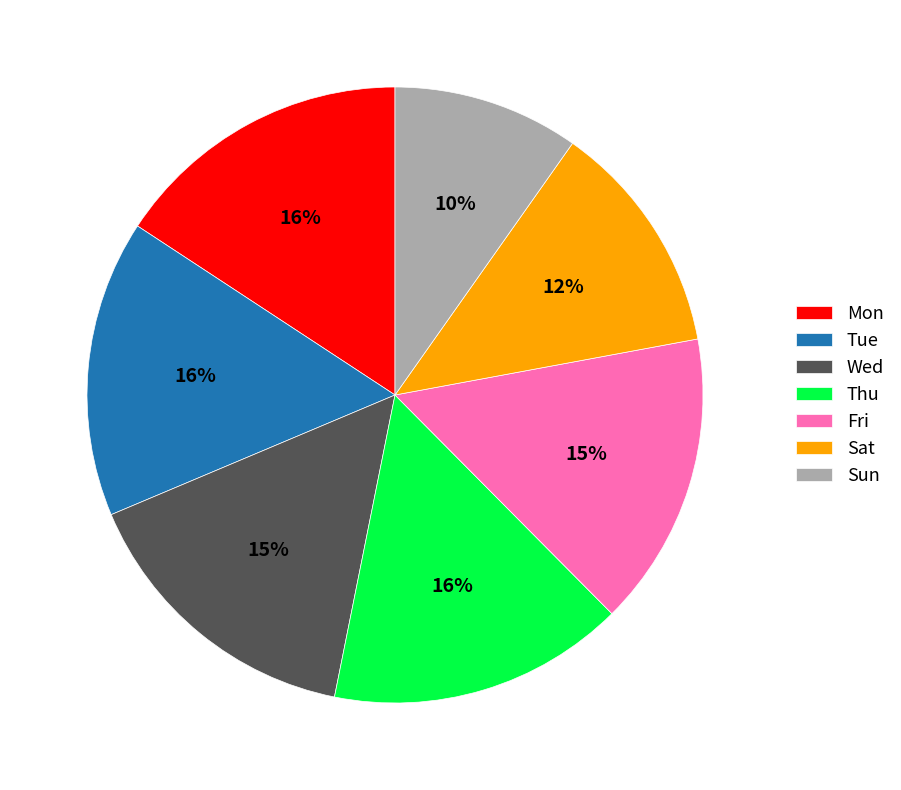

To the nearest percent, what percentage of the pie is Thu?

16%